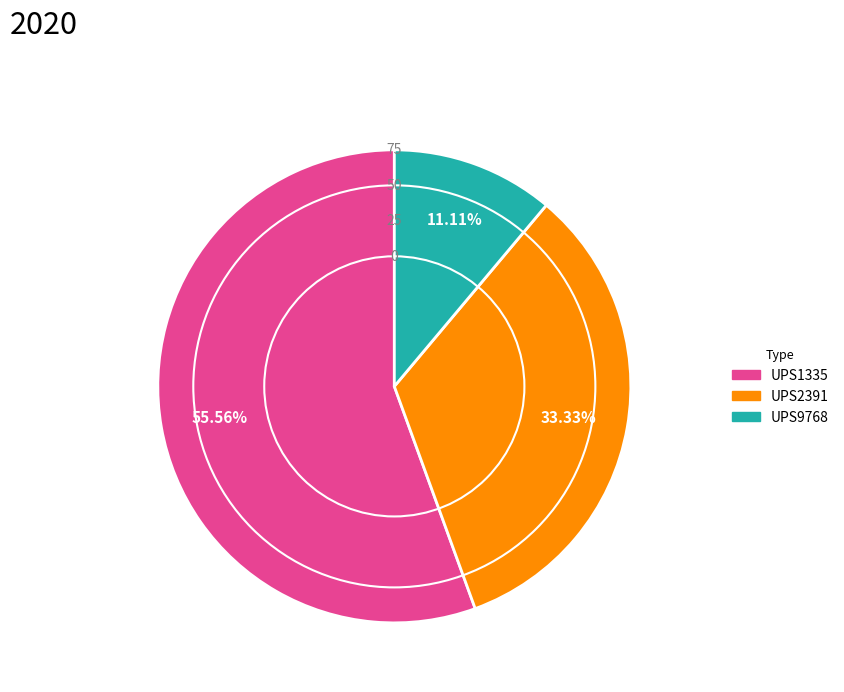

What percentage is NOT represented by UPS9768?

88.9%